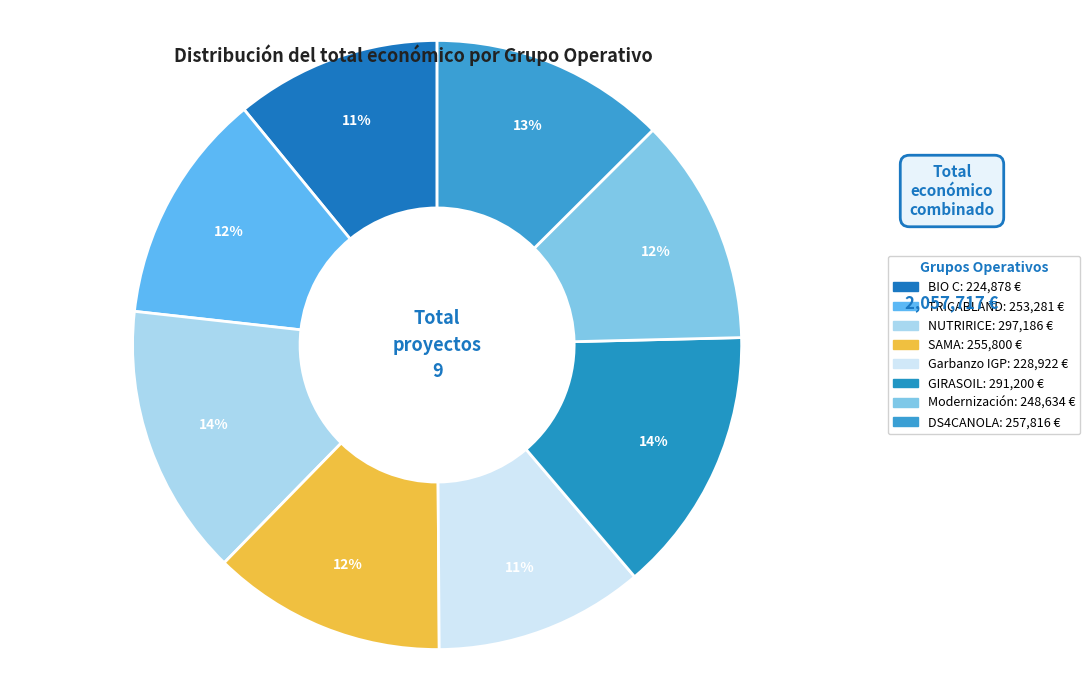

What percentage is the SAMA slice, to the nearest percent?

12%